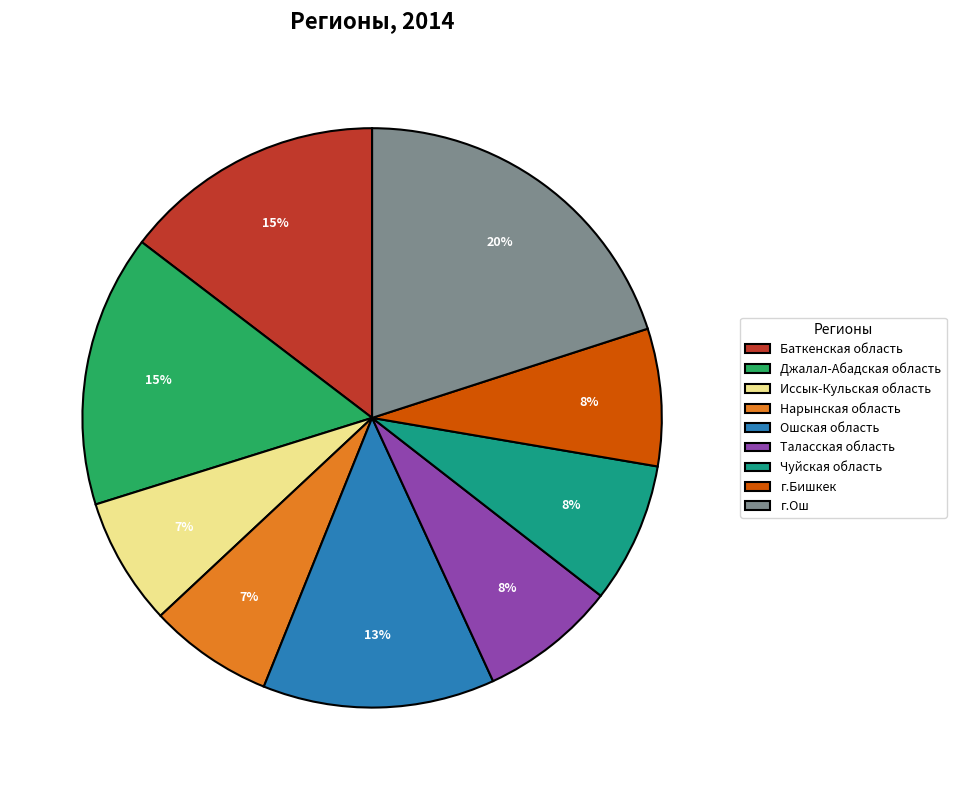

What is the largest slice in the pie chart?

г.Ош